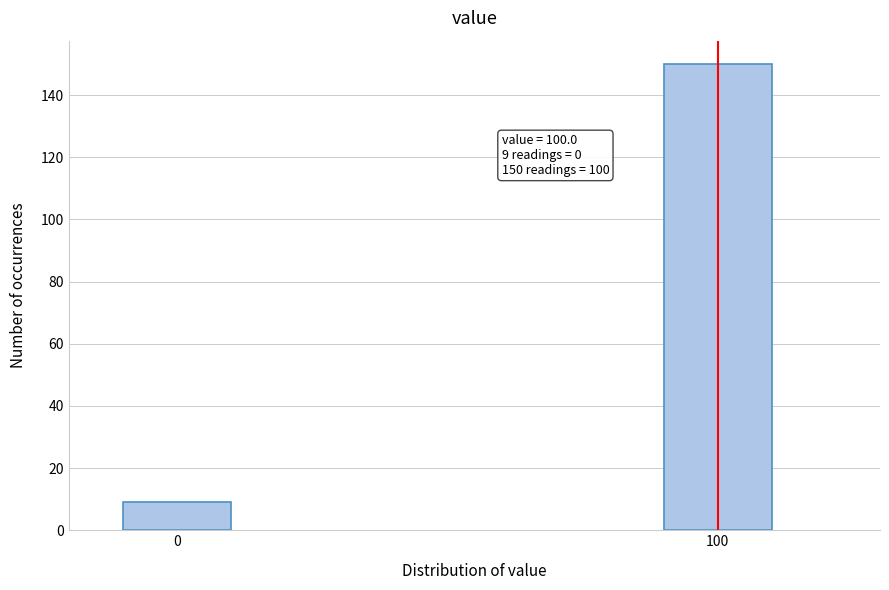

Reading right to left, list all the values displayed in this chart.

150	9